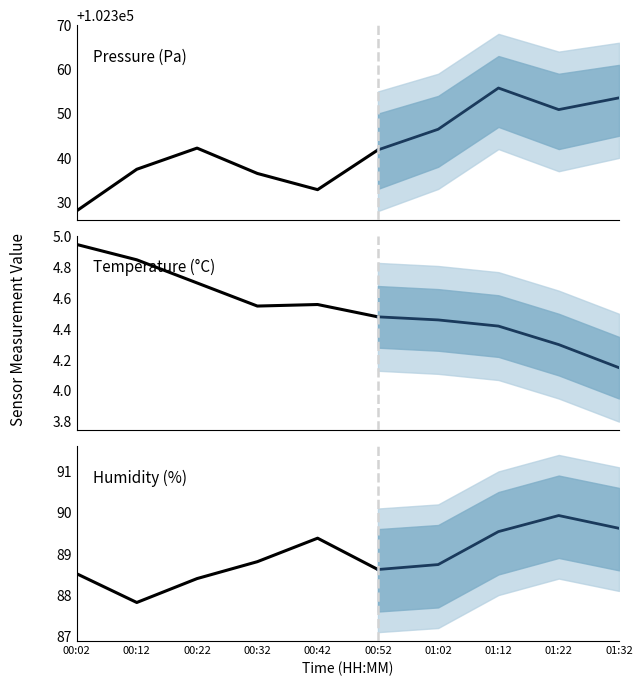

True or false: pressure and temperature cross at least once.

False